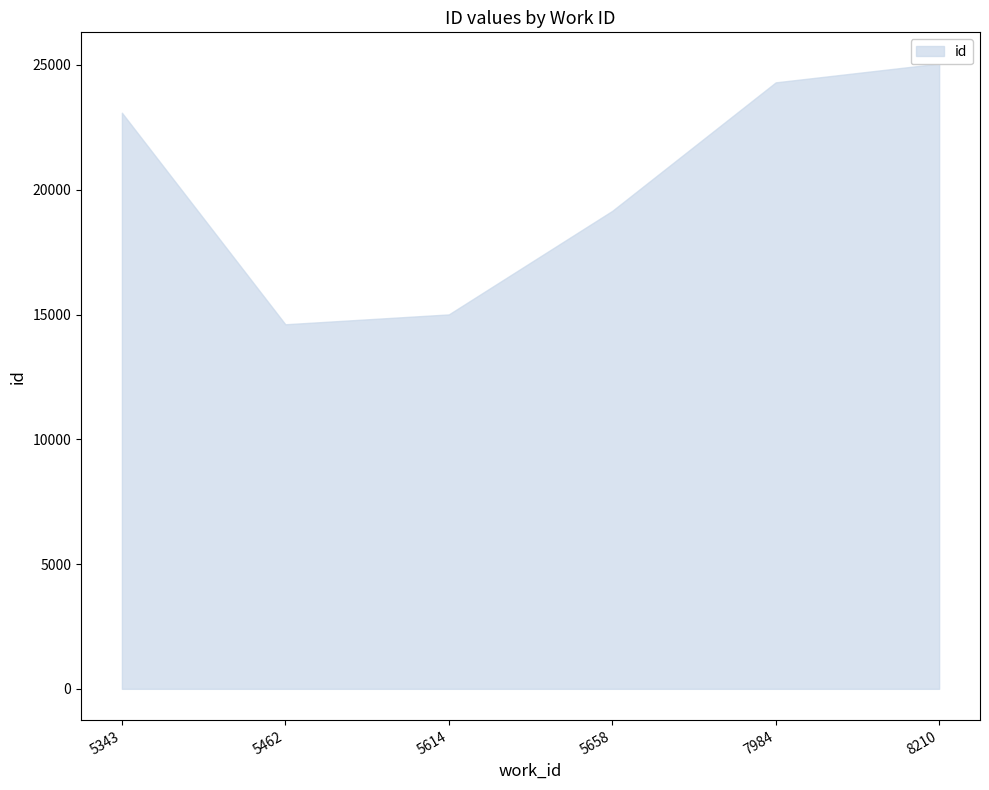

Reading right to left, what are all the values shown in this chart?

25055	24303	19154	15004	14609	23086